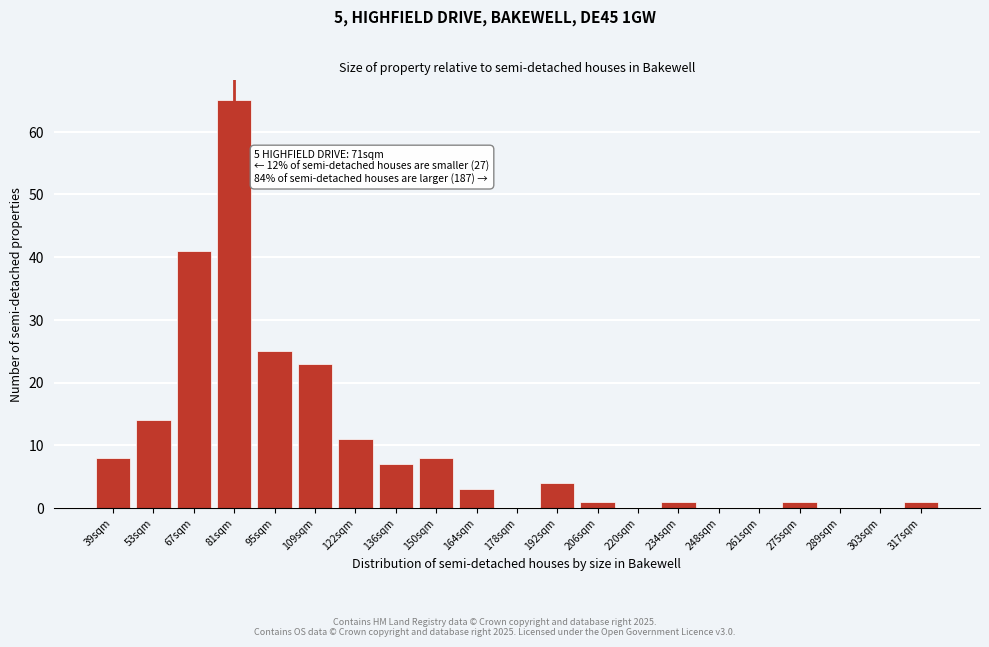

Reading left to right, extract all data points from this chart.

39sqm=8	53sqm=14	67sqm=41	81sqm=65	95sqm=25	109sqm=23	122sqm=11	136sqm=7	150sqm=8	164sqm=3	178sqm=0	192sqm=4	206sqm=1	220sqm=0	234sqm=1	248sqm=0	261sqm=0	275sqm=1	289sqm=0	303sqm=0	317sqm=1